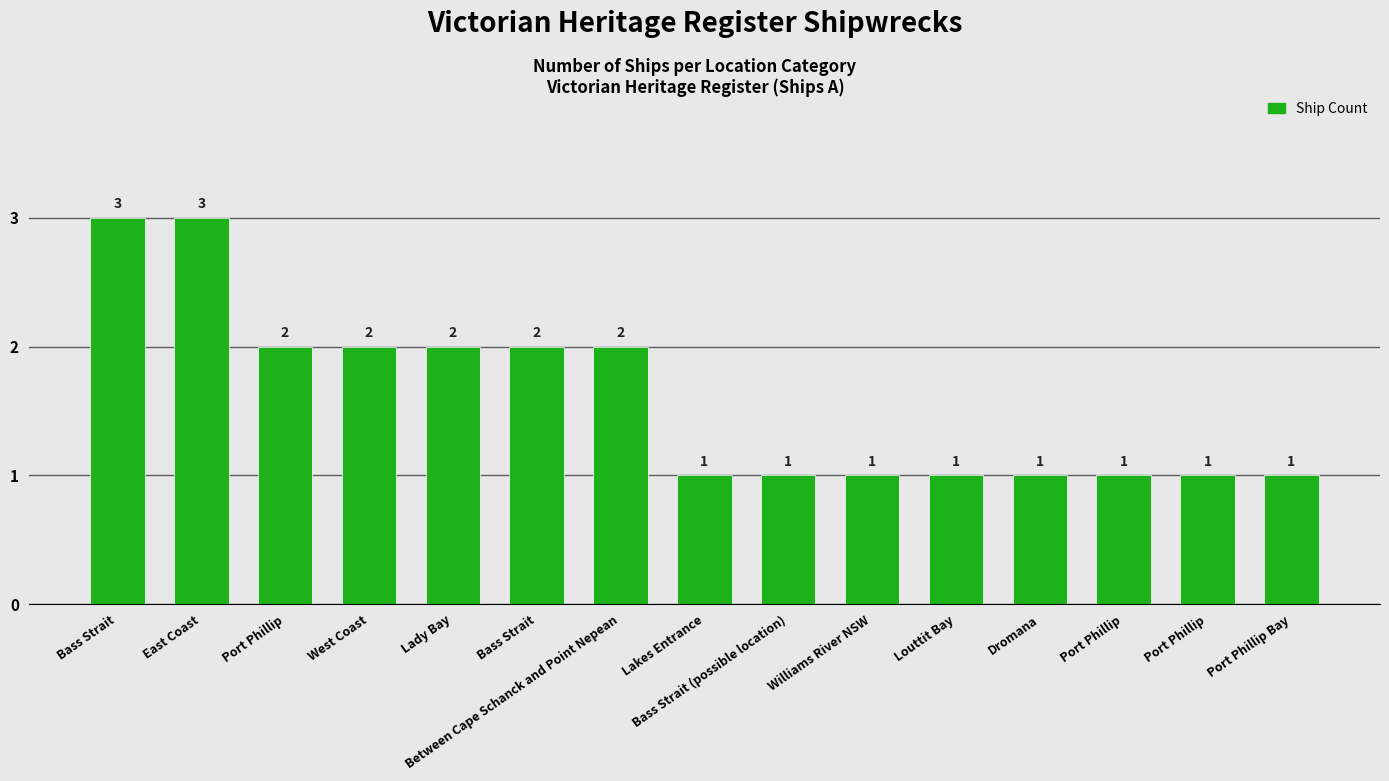

What is the sum of all values?

24